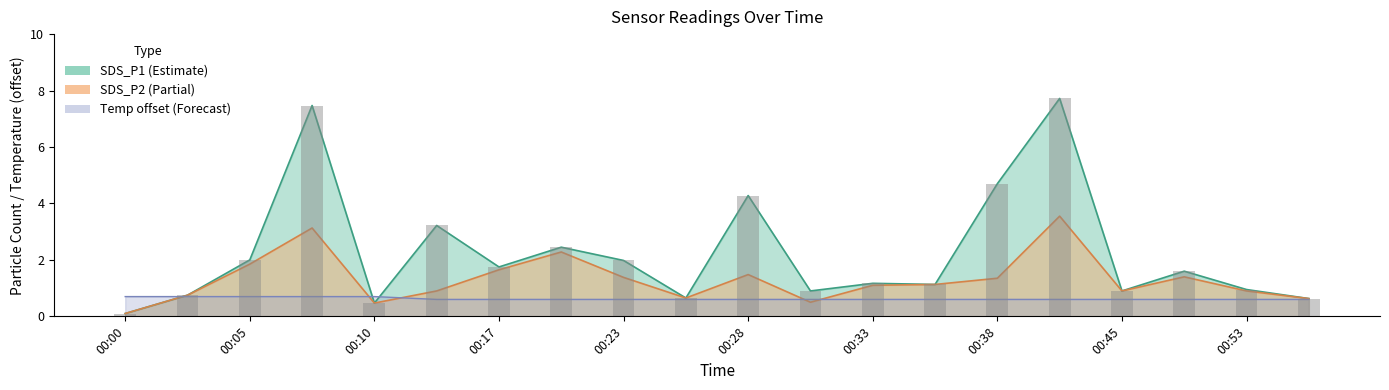

At which label is SDS_P2 closest to 1?

00:15